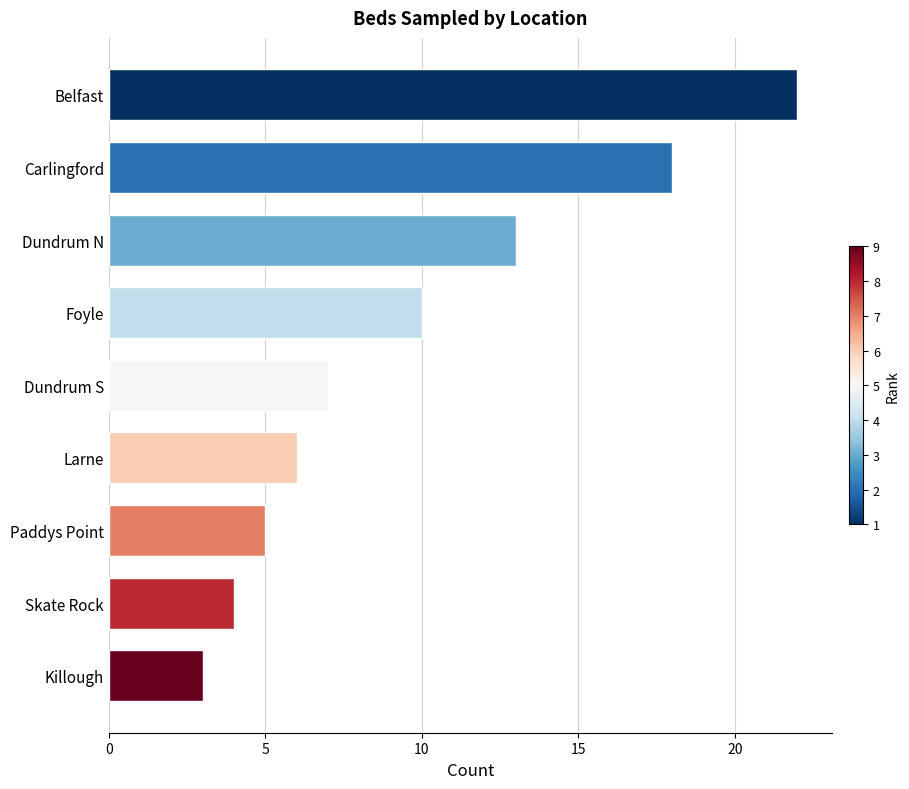

List the labels in order of value, largest first.

Belfast, Carlingford, Dundrum N, Foyle, Dundrum S, Larne, Paddys Point, Skate Rock, Killough